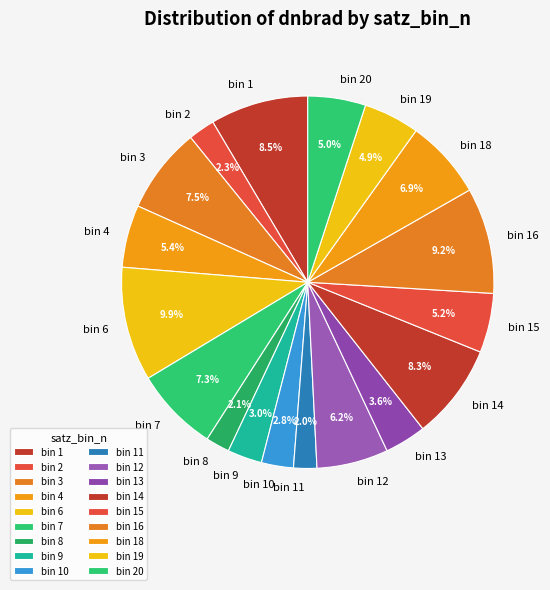

Which category has the biggest portion of the pie?

bin 6